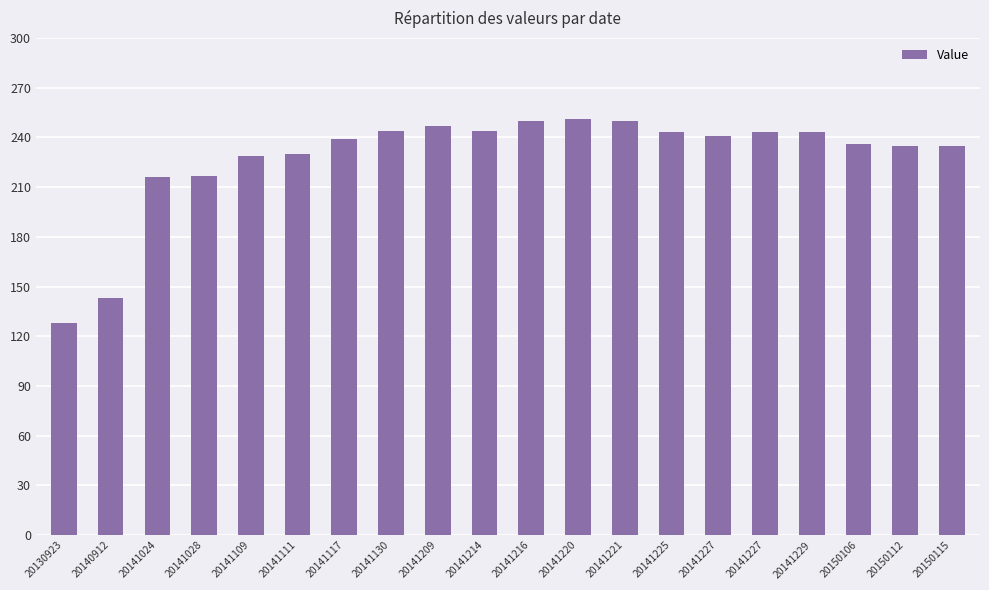

How many bars are there in total?

20